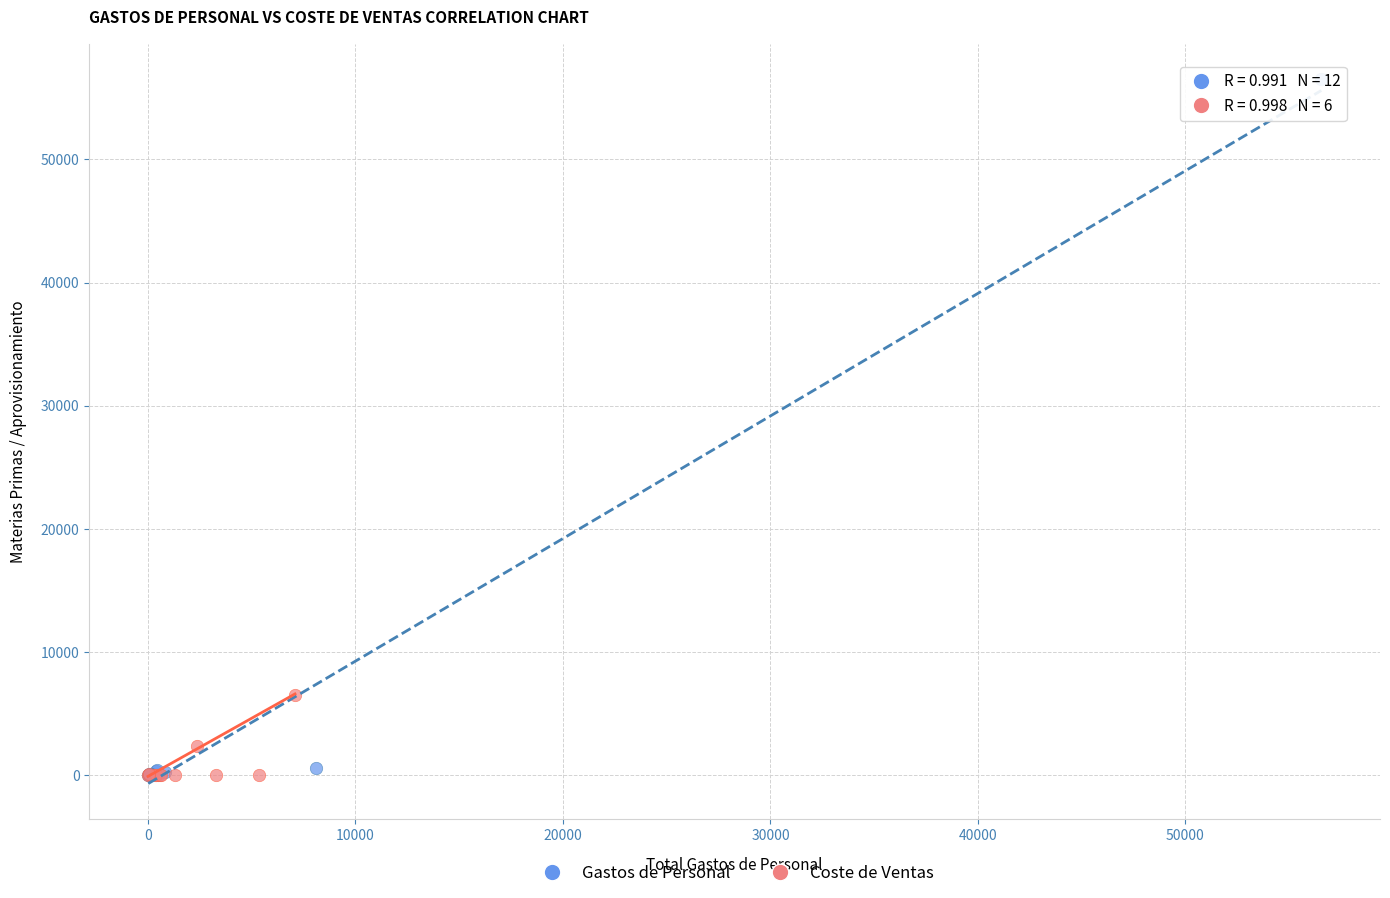

Which series reaches the maximum Y coordinate?

Gastos de Personal